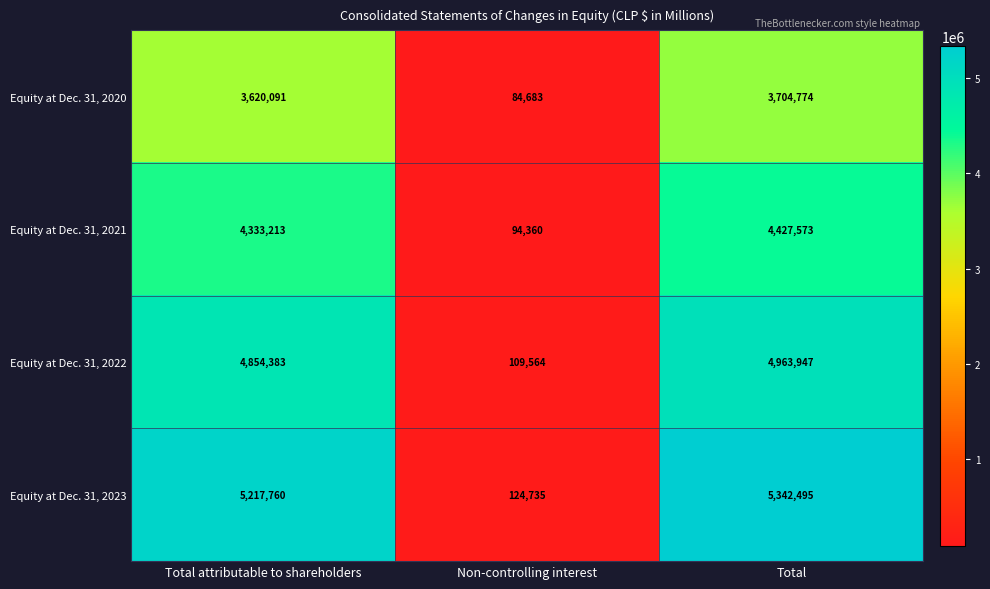

What is the greatest value displayed?

5342495